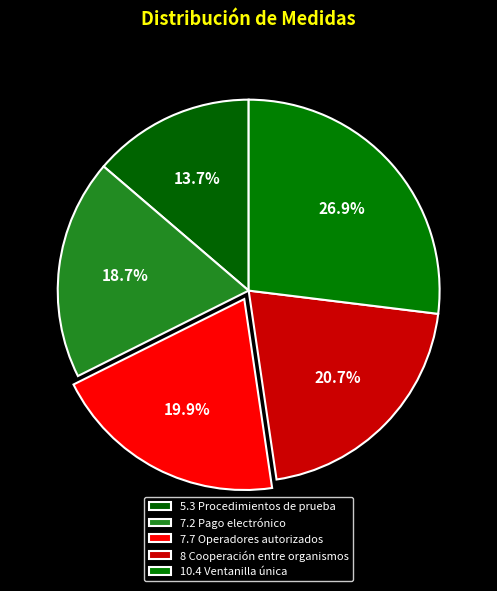

What percentage is the 5.3 Procedimientos de prueba slice, to the nearest percent?

14%